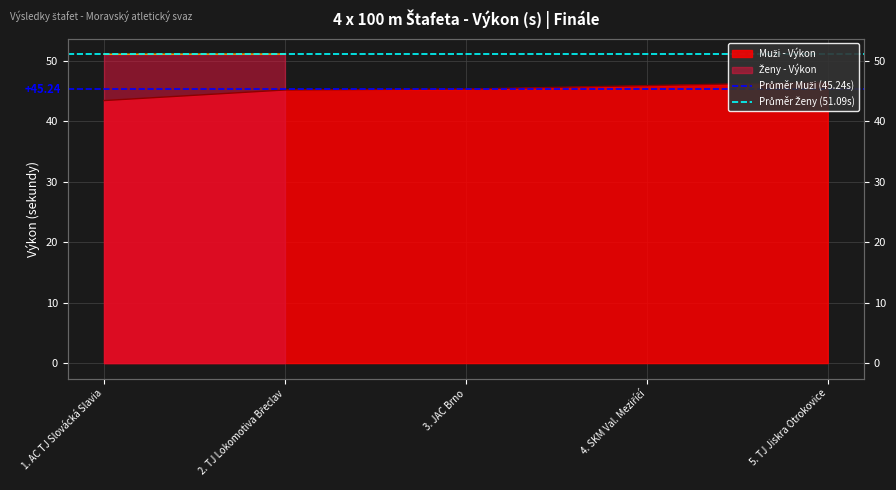

Which category has the highest value in the Průměr Ženy (51.09s) series?

1. AC TJ Slovácká Slavia